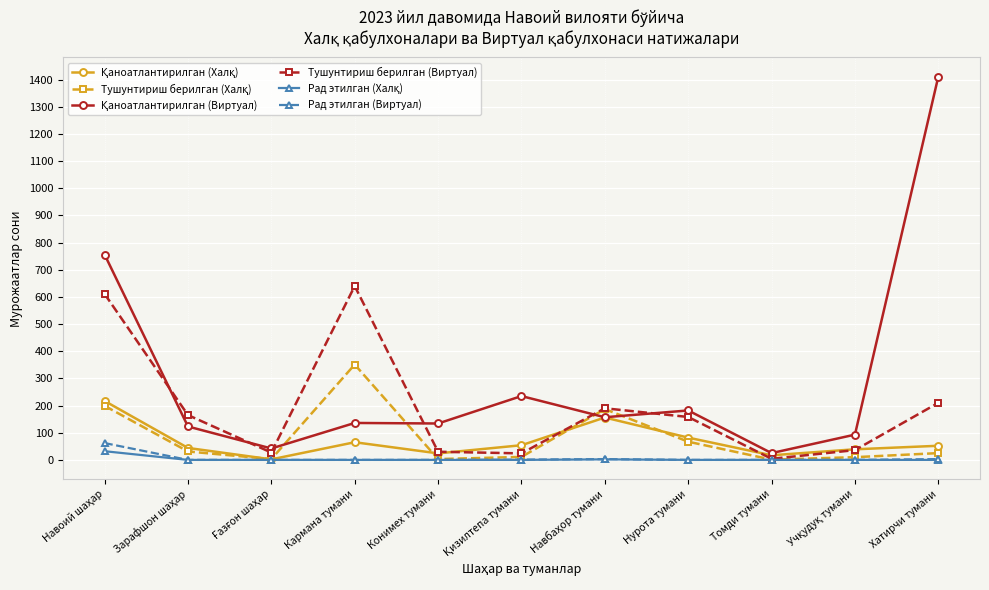

What is the label of the 8th point from the right?

Кармана тумани